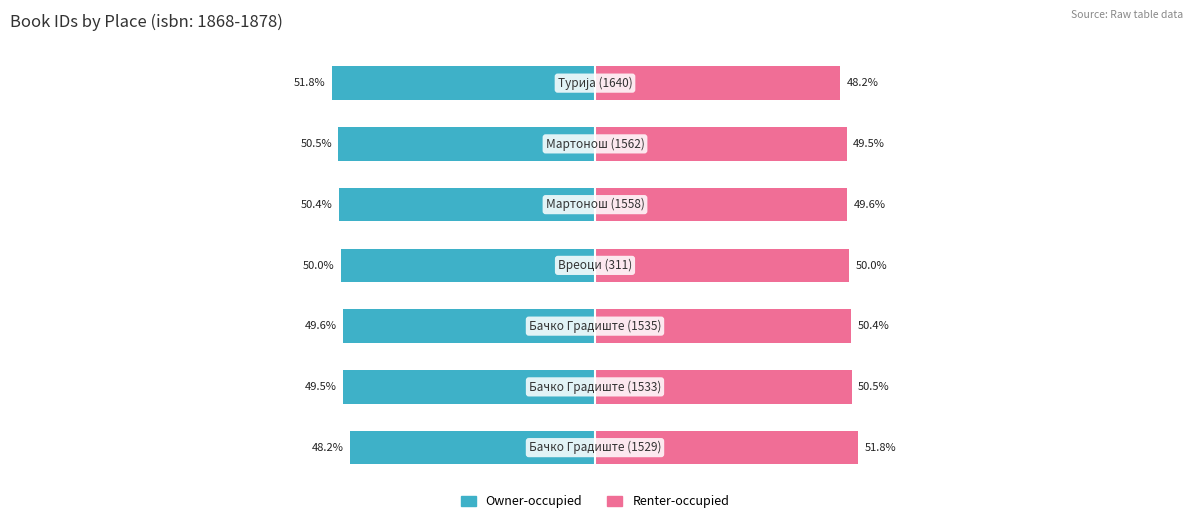

Which has a higher value, 6 or 3?

3